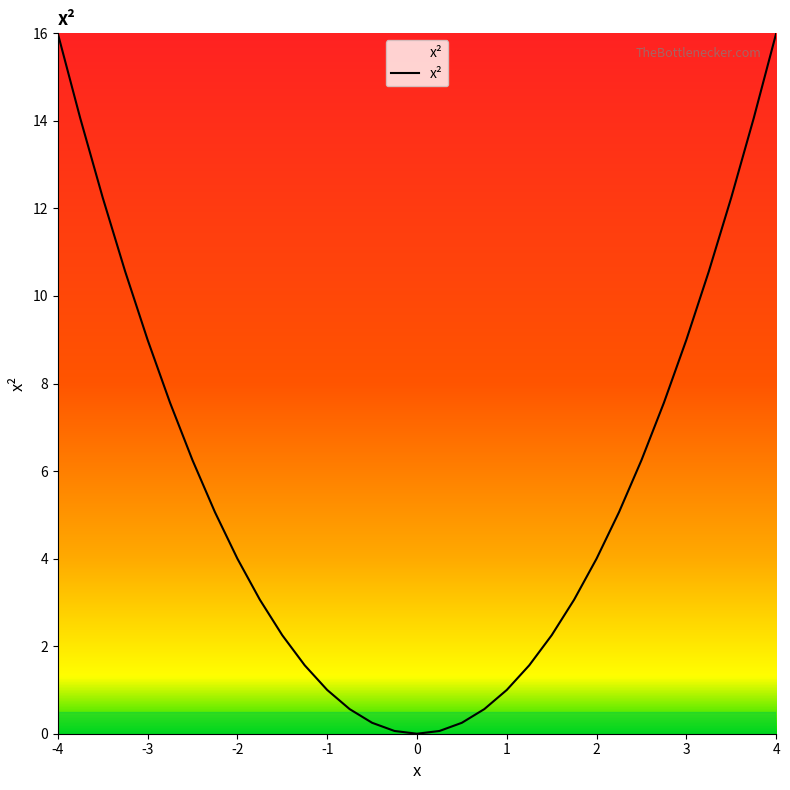

What is the greatest value displayed?

16.0